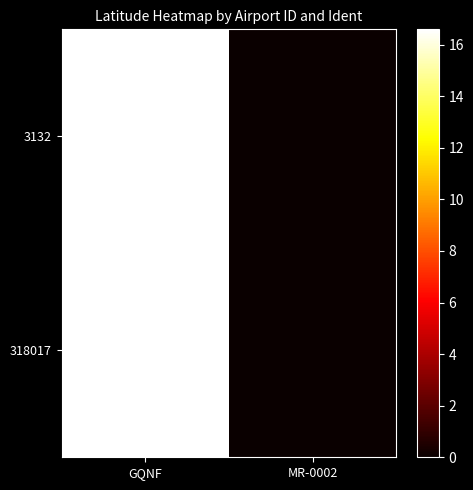

Which has a higher value, GQNF or MR-0002?

GQNF